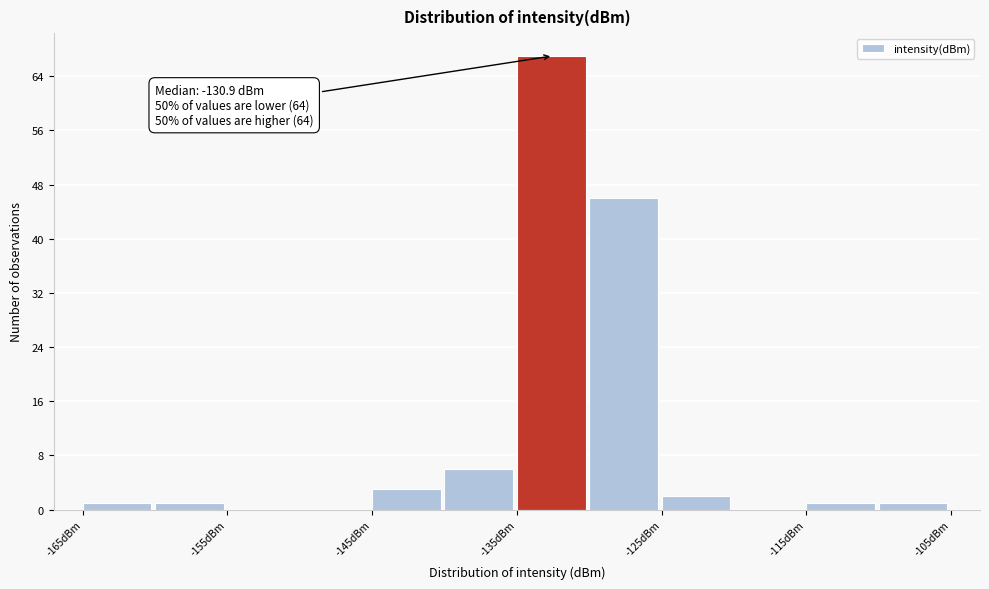

Which range on the x-axis has the tallest bar?

-135 to -130